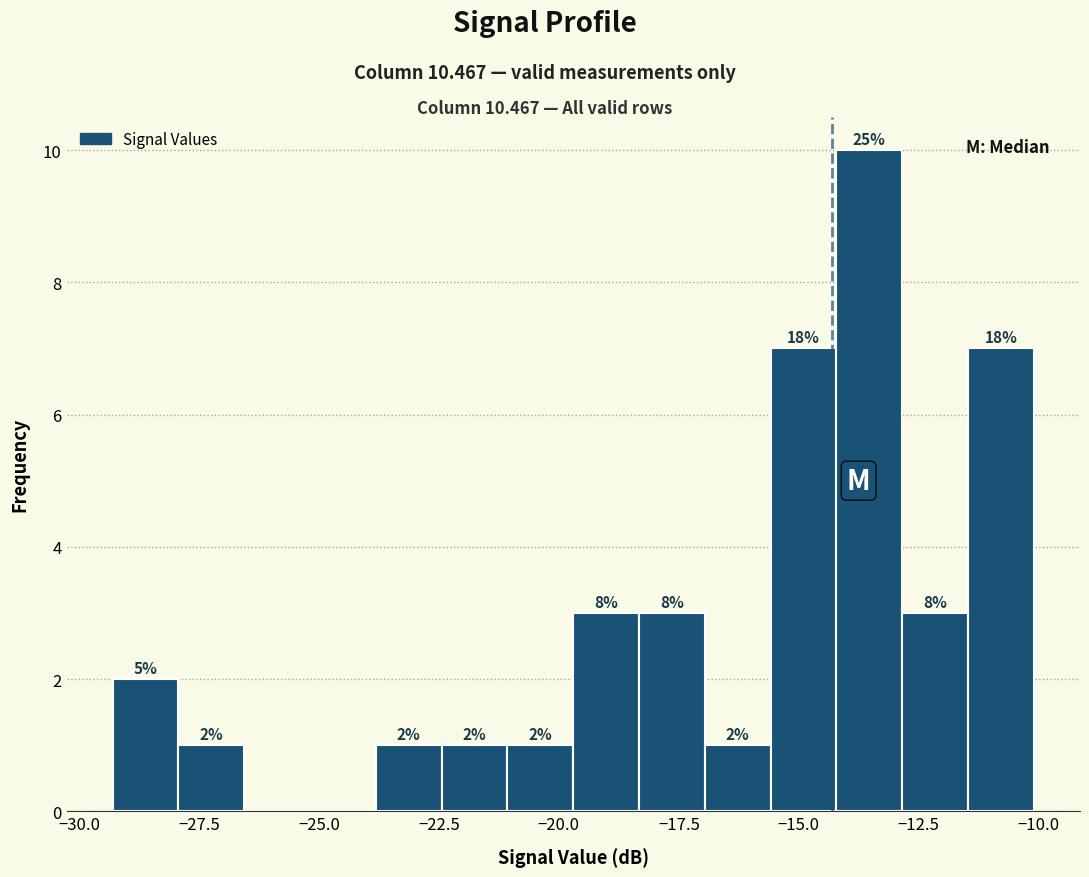

Read against the x-axis, roughly where is the centre of the tallest bar?

-13.5